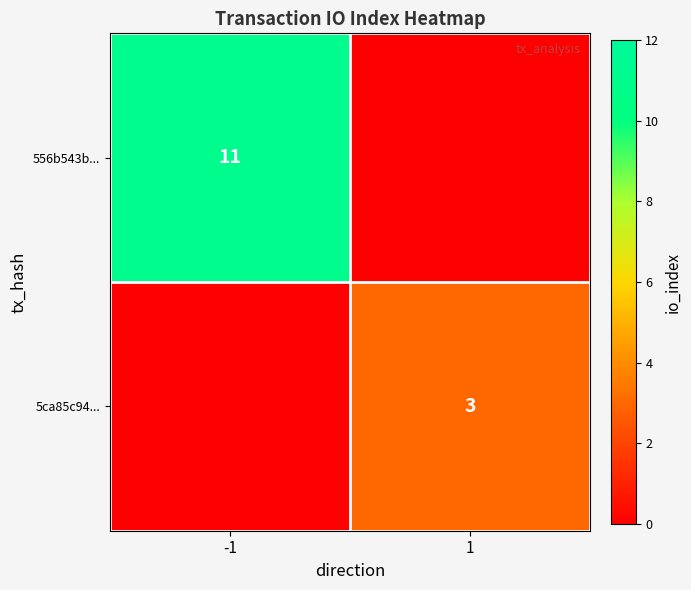

Is it true that 556b543b... equals 11 at -1?

True